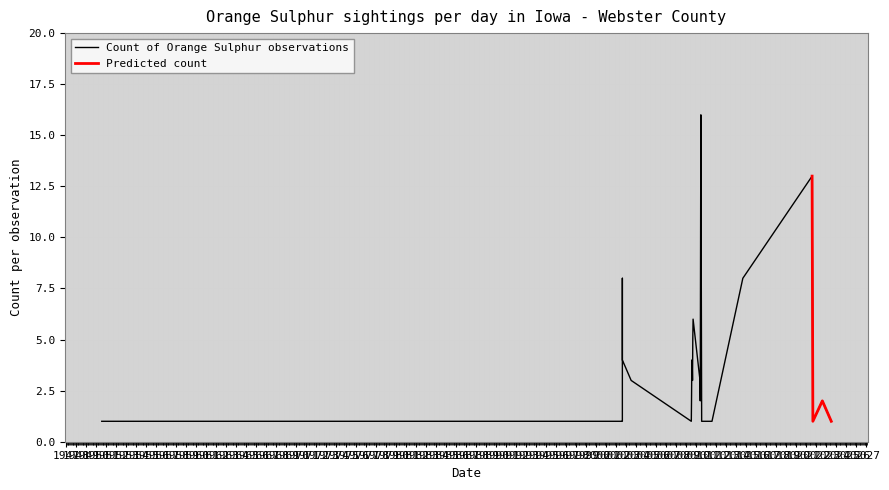

List the labels in order of value, largest first.

1950-08-01, 2009-07-13, 2010-06-19, 2010-05-27